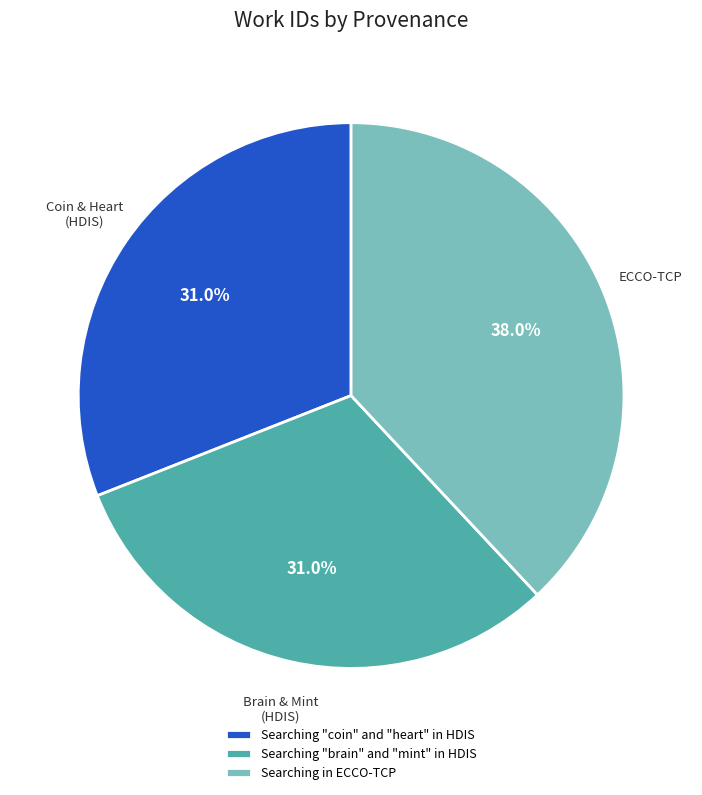

Does Searching in ECCO-TCP account for over 50% of the chart?

No